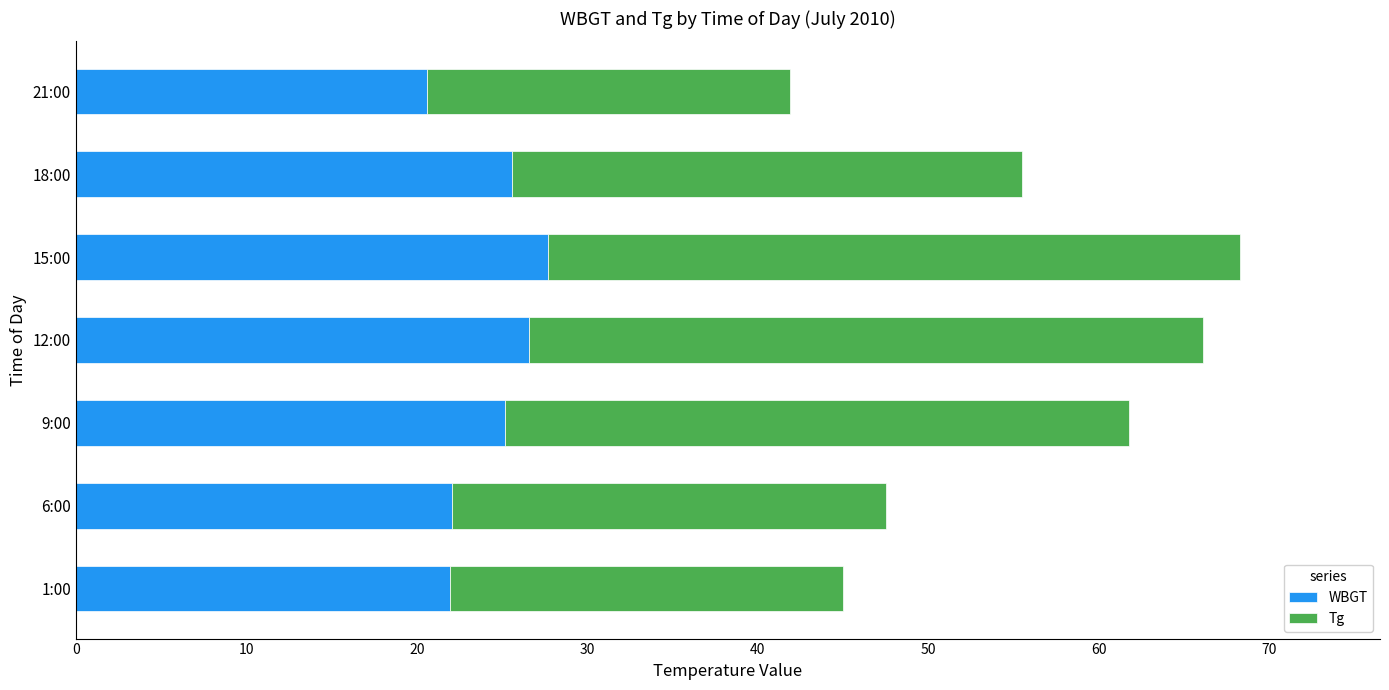

What is the sum of all WBGT values?

169.7